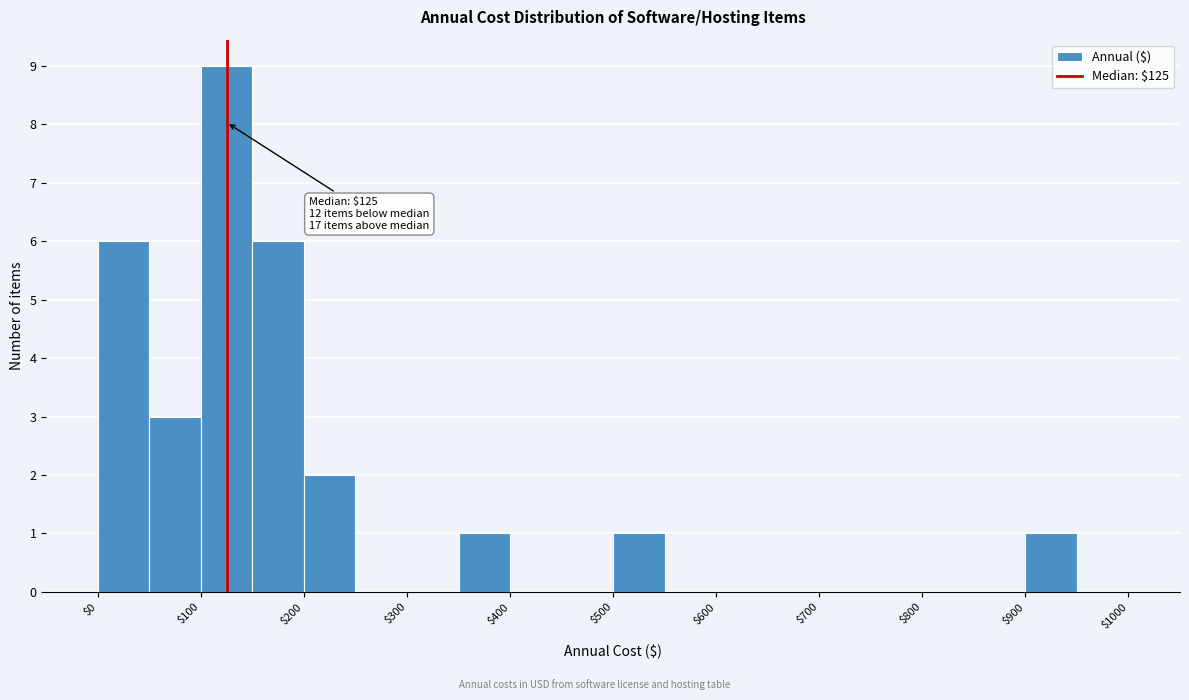

Which range on the x-axis has the tallest bar?

100 to 150